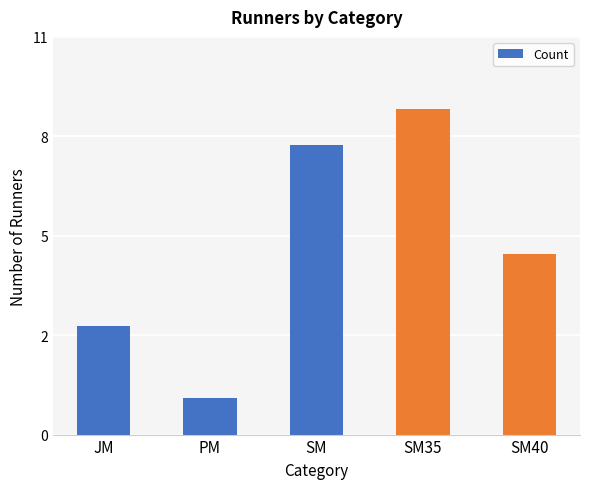

Is it true that the value at SM40 is 5?

True